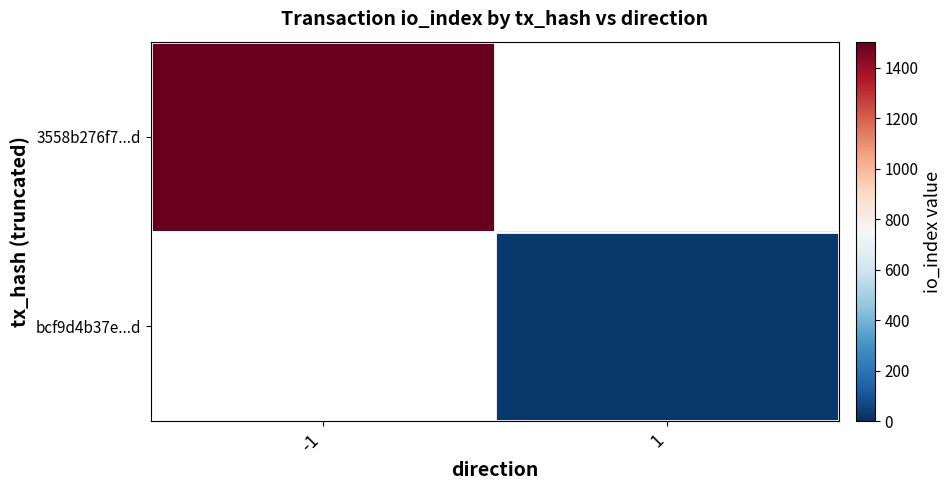

Is the value of 3558b276f7...d at -1 greater than the value of bcf9d4b37e...d at -1?

No